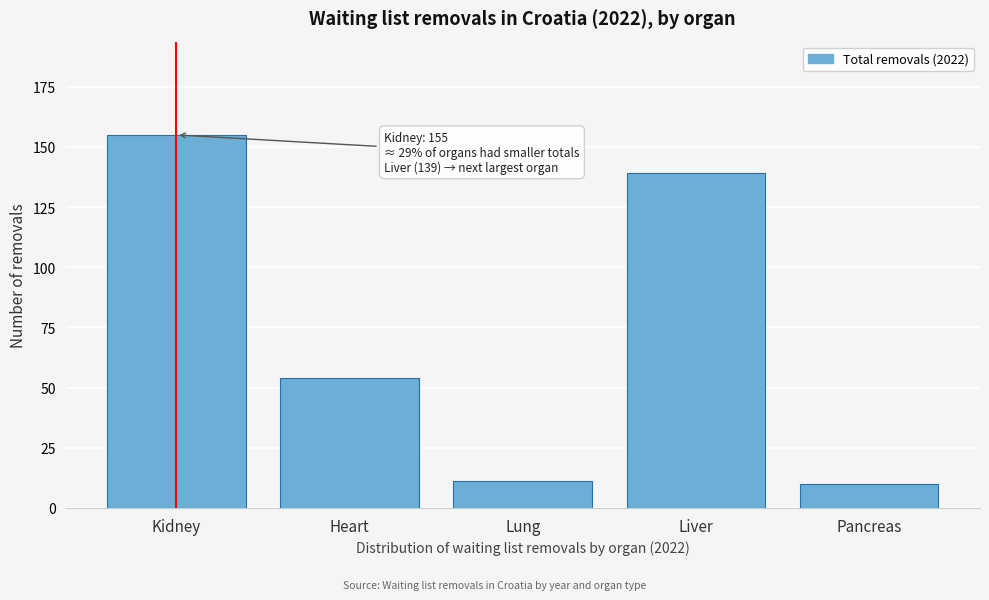

Reading left to right, transcribe all the data shown in this chart.

155	54	11	139	10